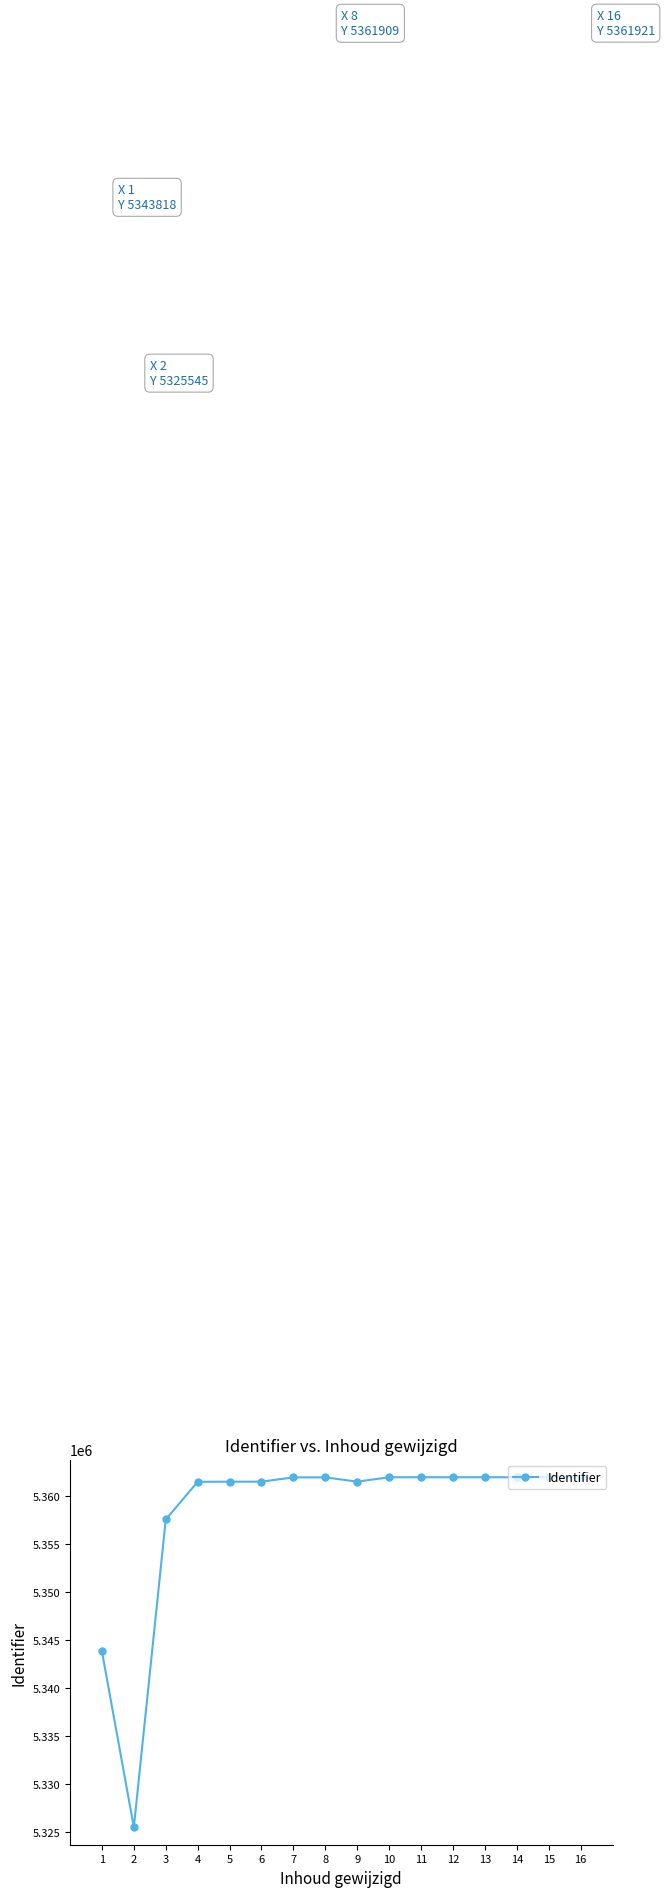

What is the sum of all values?

85730005